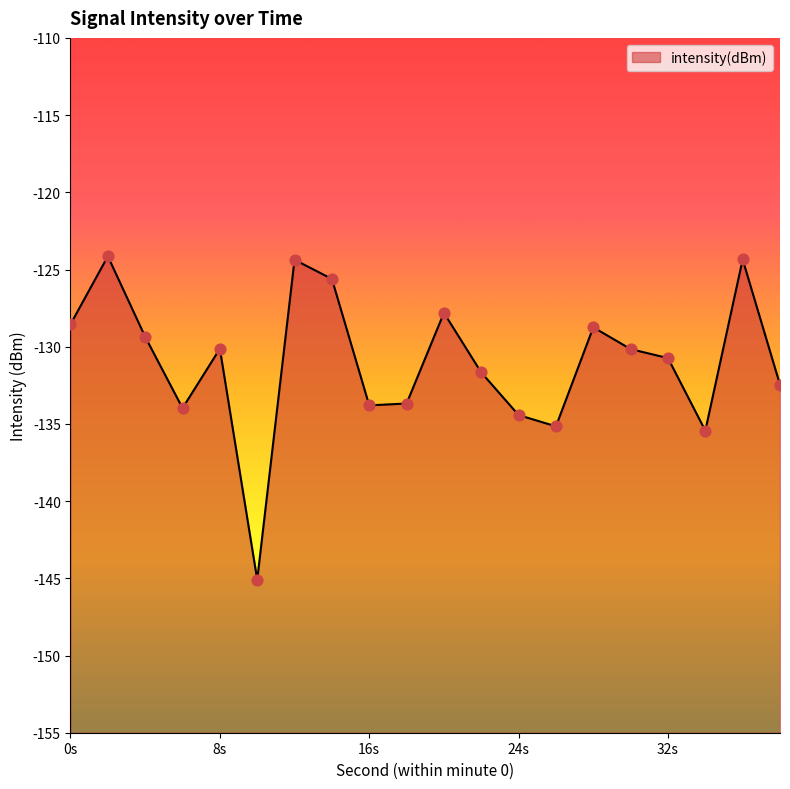

What is the change in value from 24 to 36?

+10.1